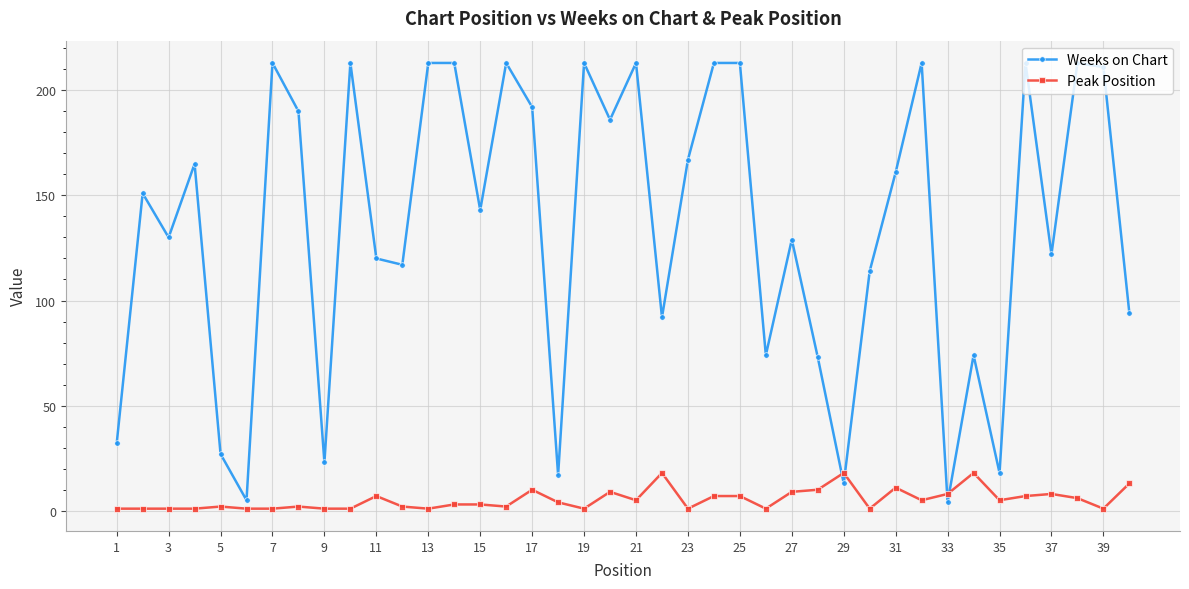

How many lines are shown in the chart?

2